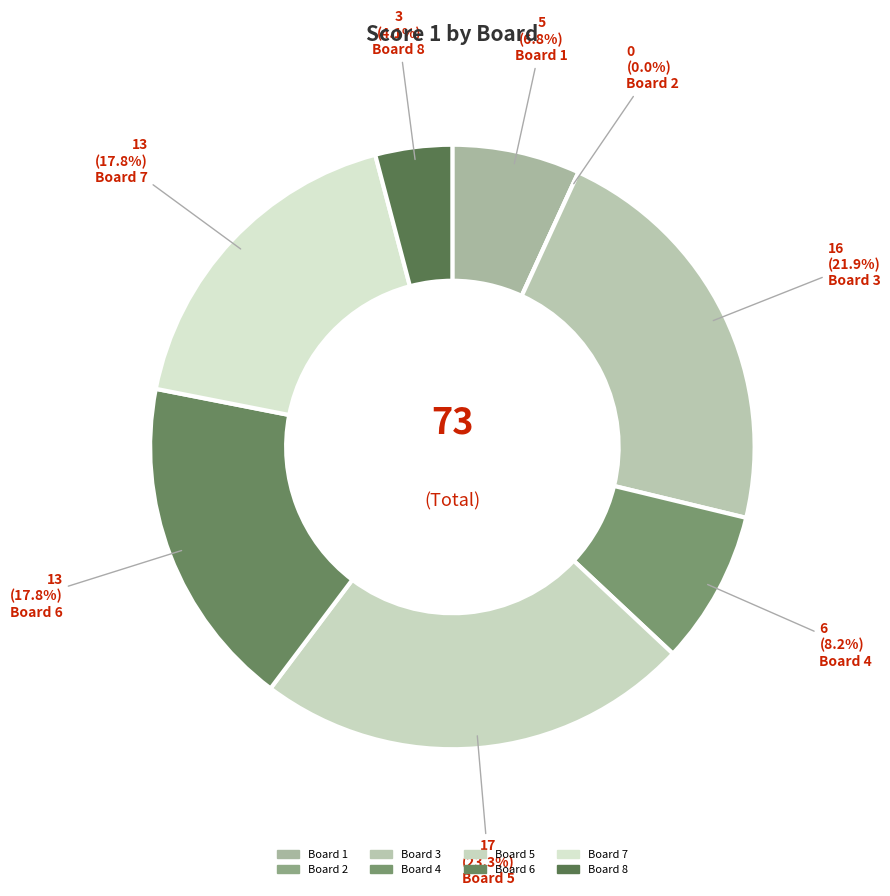

Does Board 7 account for over 50% of the chart?

No